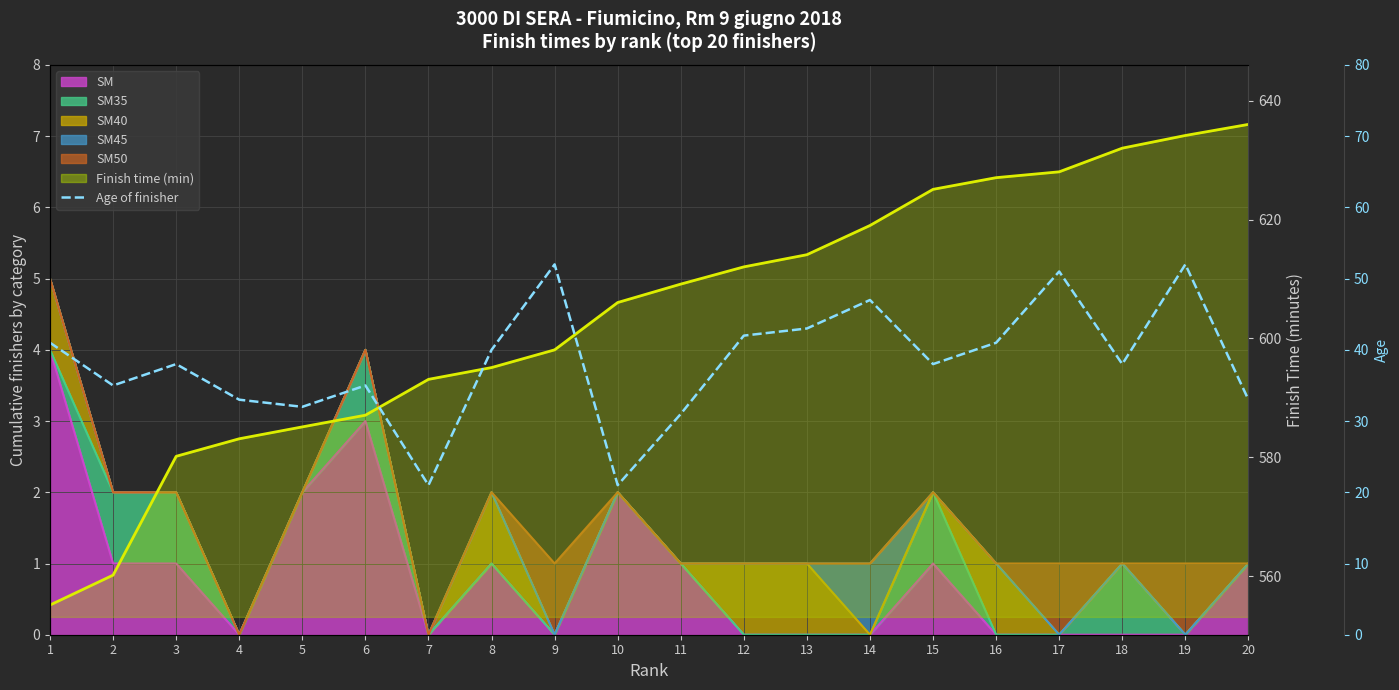

Which series has the largest range (max minus min)?

Finish time trend